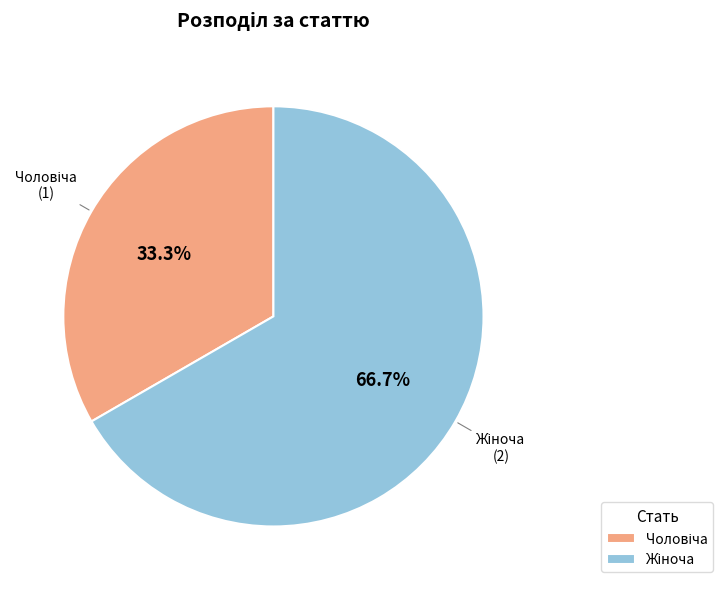

Is there any slice that represents more than half of the pie?

Yes